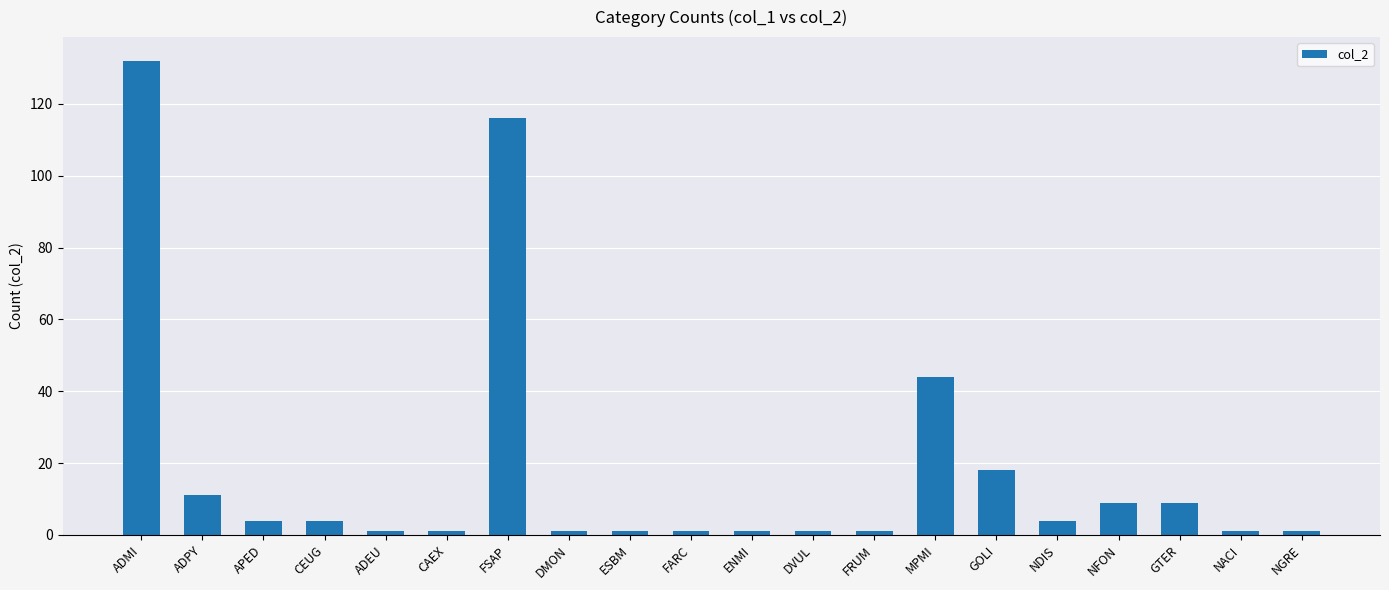

What is the maximum value shown in the chart?

132